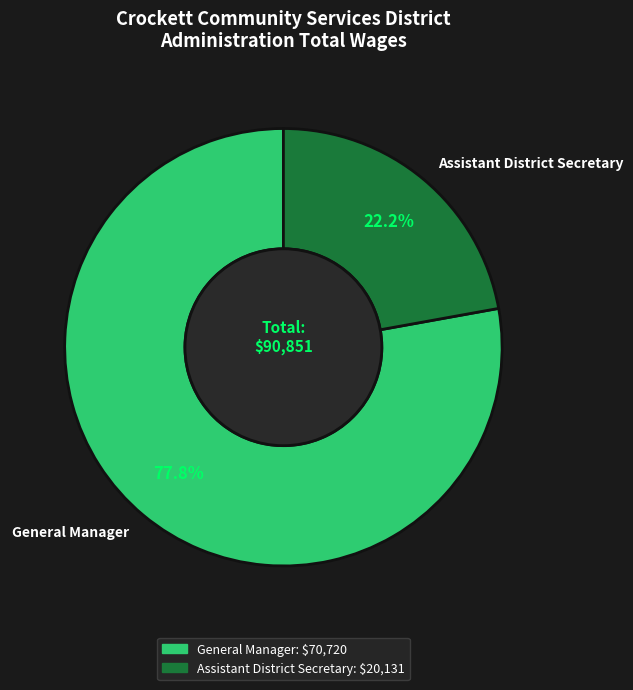

Does General Manager represent more than half of the total?

Yes